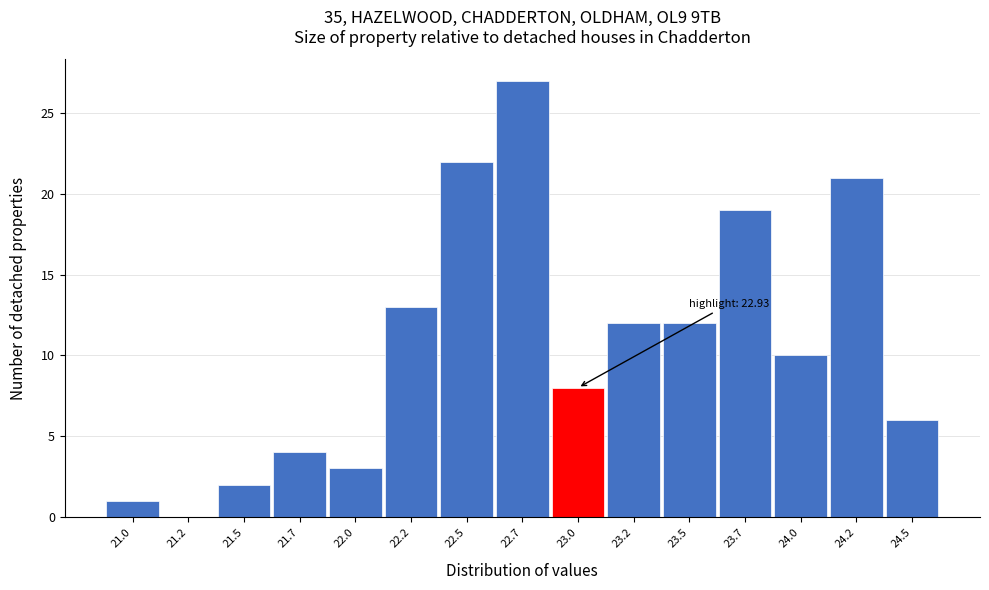

Reading right to left, extract all data points from this chart.

24.5=6	24.2=21	24.0=10	23.7=19	23.5=12	23.2=12	23.0=8	22.7=27	22.5=22	22.2=13	22.0=3	21.7=4	21.5=2	21.2=0	21.0=1